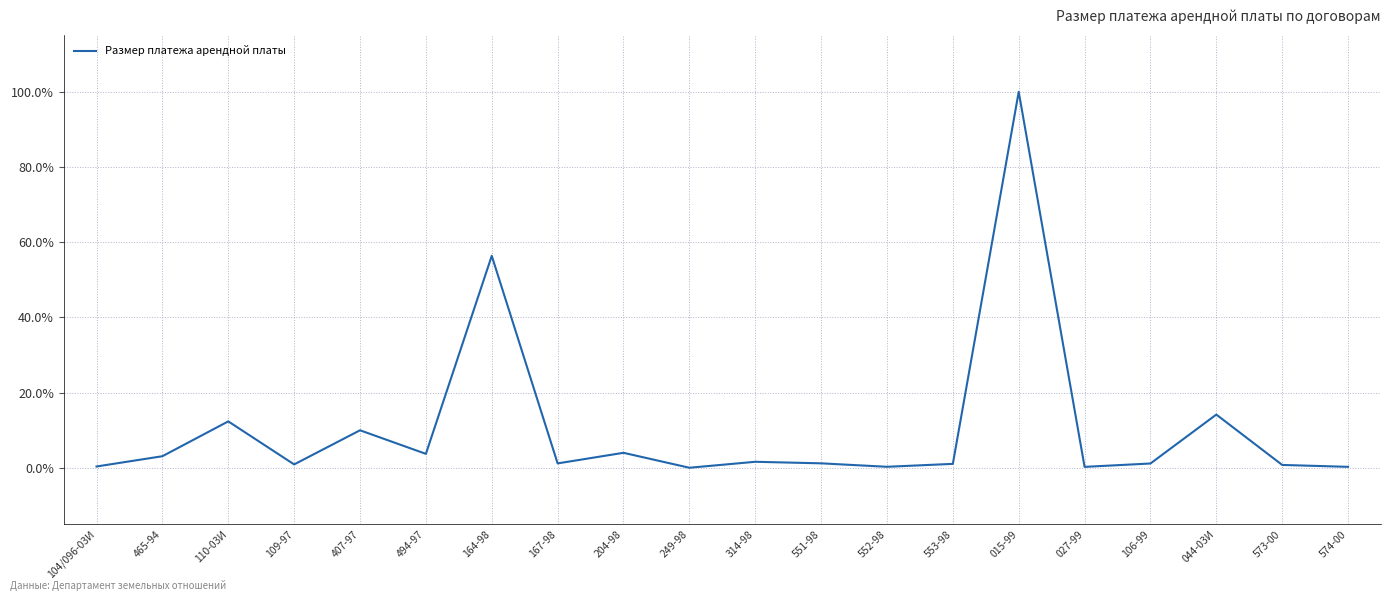

What is the change in value from 494-97 to 204-98?

+0.3